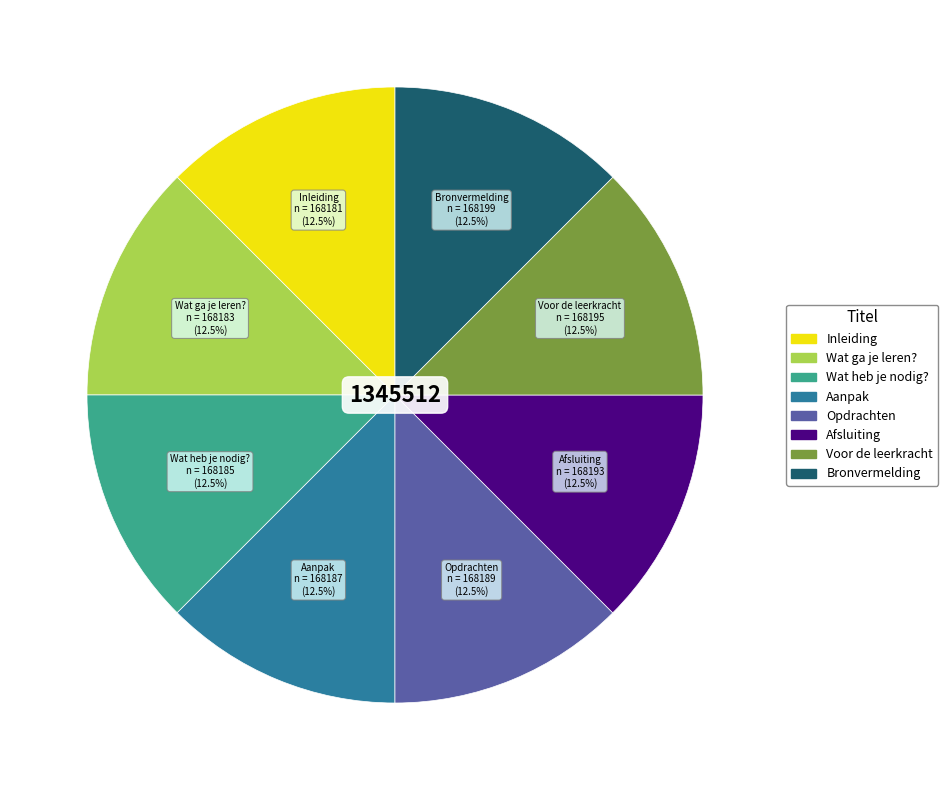

To the nearest percent, what is the combined percentage of Wat heb je nodig? and Wat ga je leren??

25%